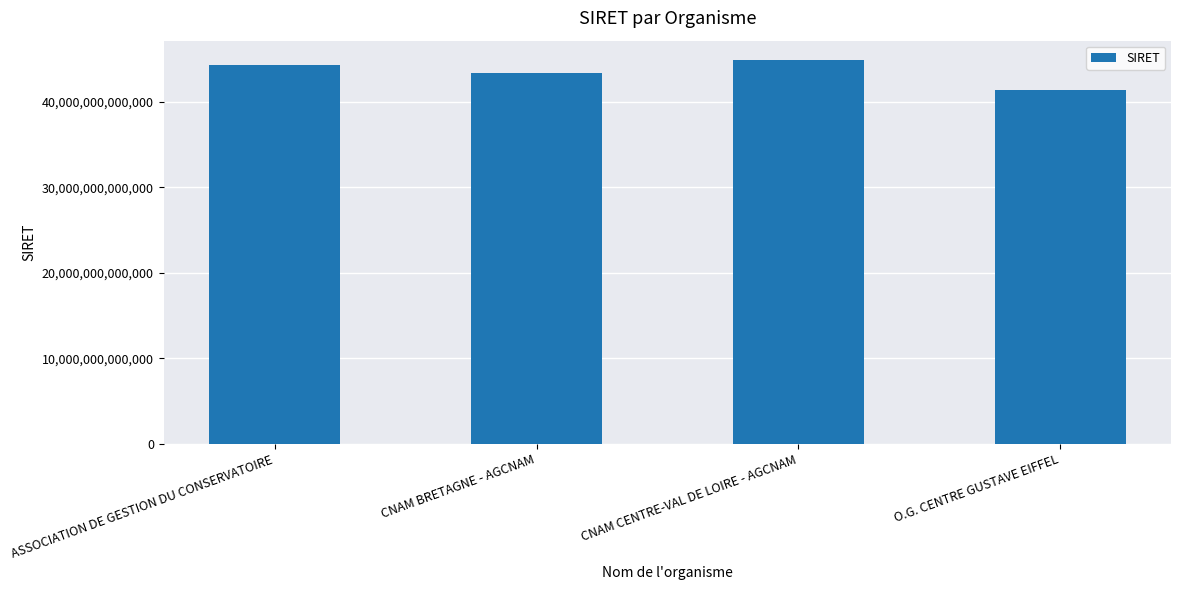

What is the difference between the maximum and minimum values?

3532949499988